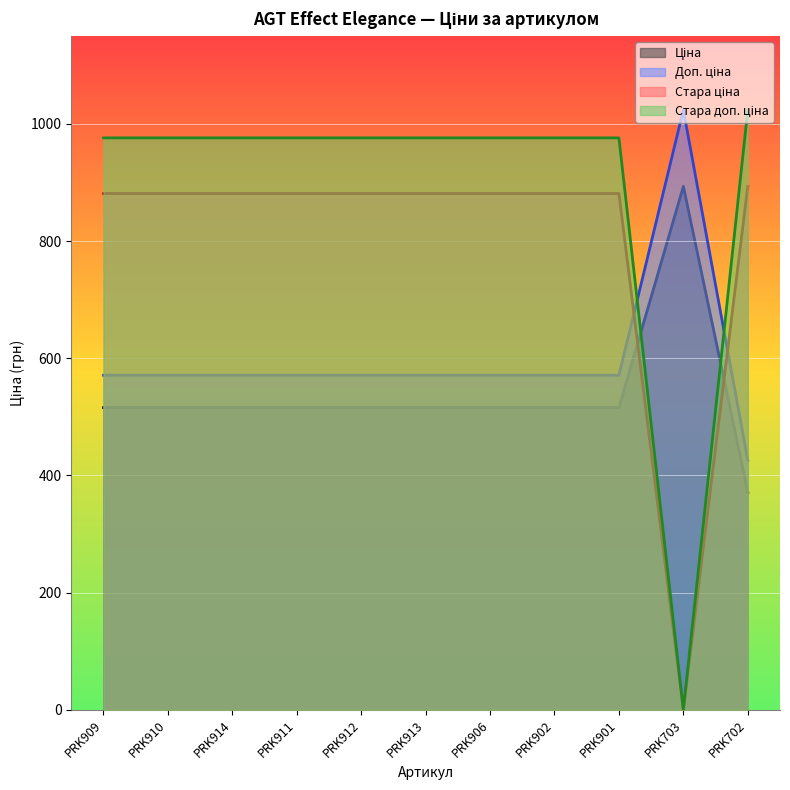

Which series has the largest range (max minus min)?

Стара доп. ціна